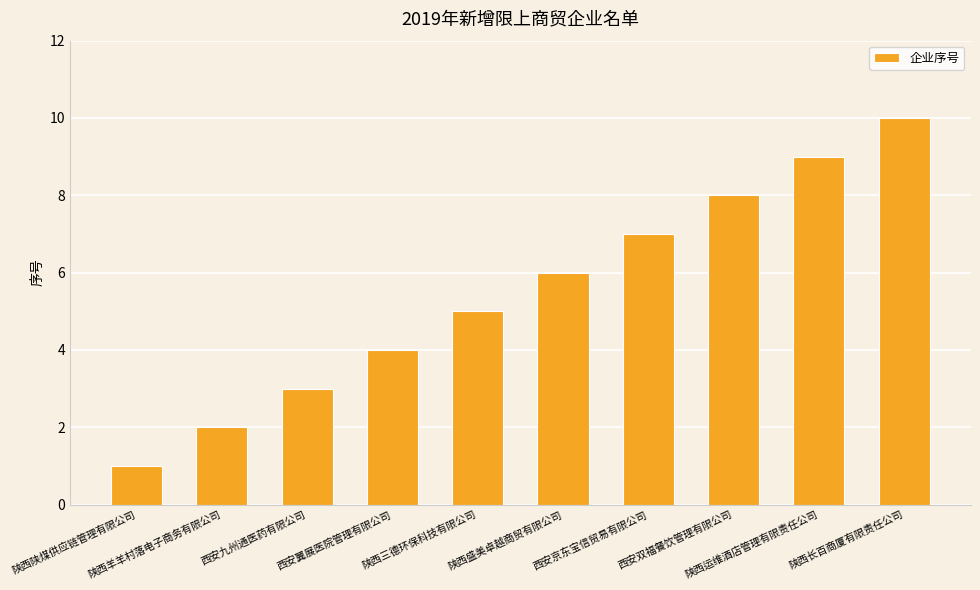

Between 陕西长百商厦有限责任公司 and 西安双福餐饮管理有限公司, which is larger?

陕西长百商厦有限责任公司